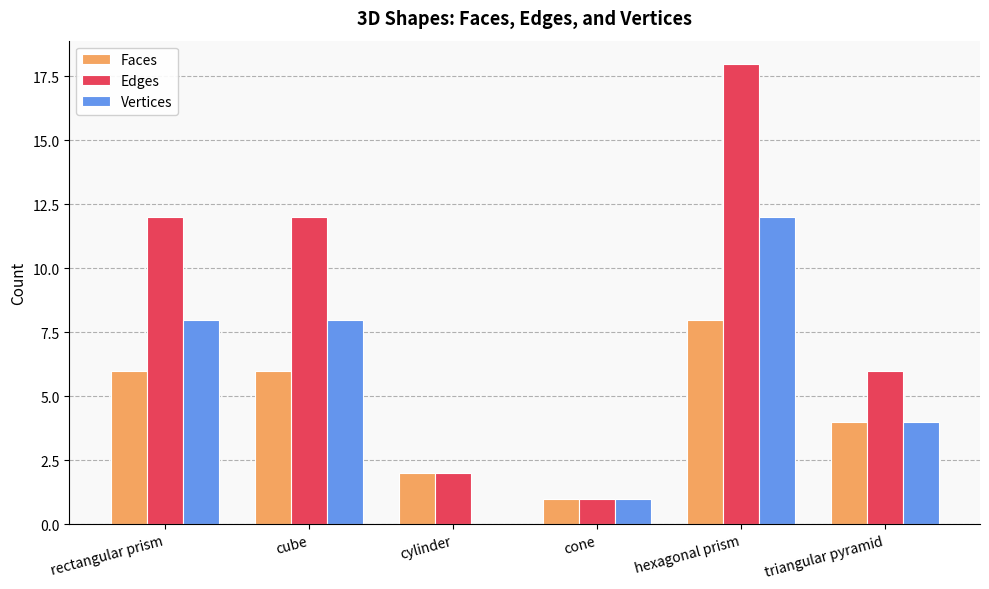

Count the number of categories in the chart.

6